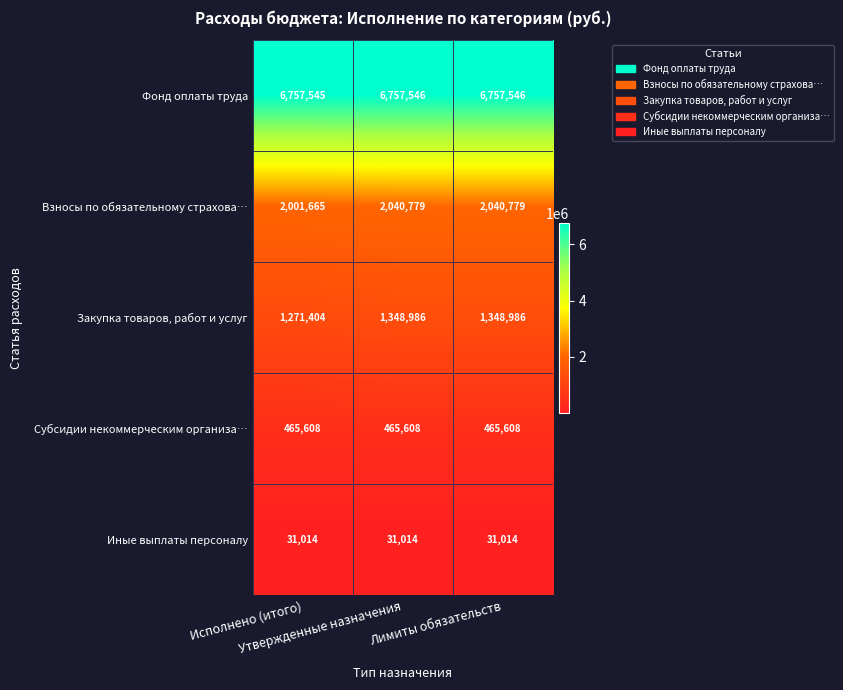

How many values in the Взносы по обязательному страхова… series are below 2040779?

1